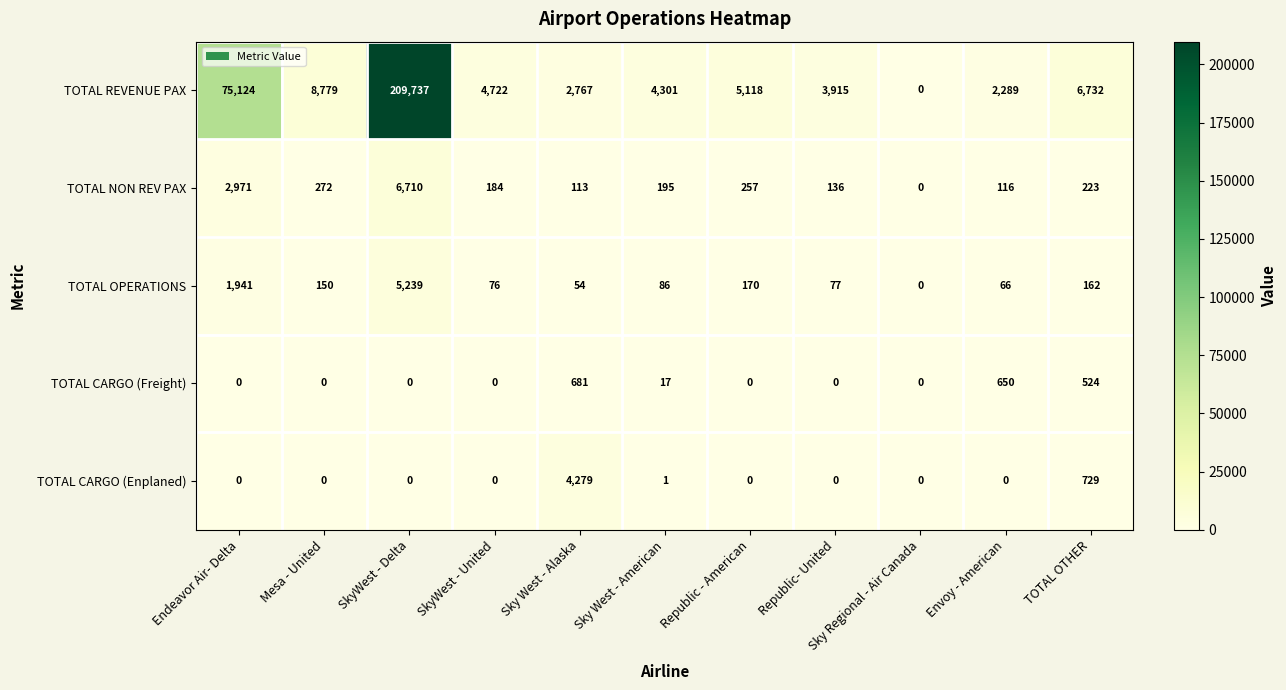

List the series in order of their peak value, lowest first.

TOTAL CARGO (Freight), TOTAL CARGO (Enplaned), TOTAL OPERATIONS, TOTAL NON REV PAX, TOTAL REVENUE PAX